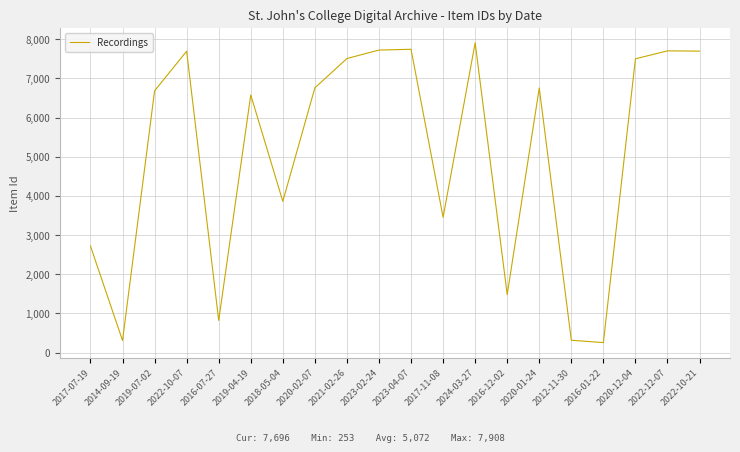

The value at 2022-10-07 is 3852. True or false?

False